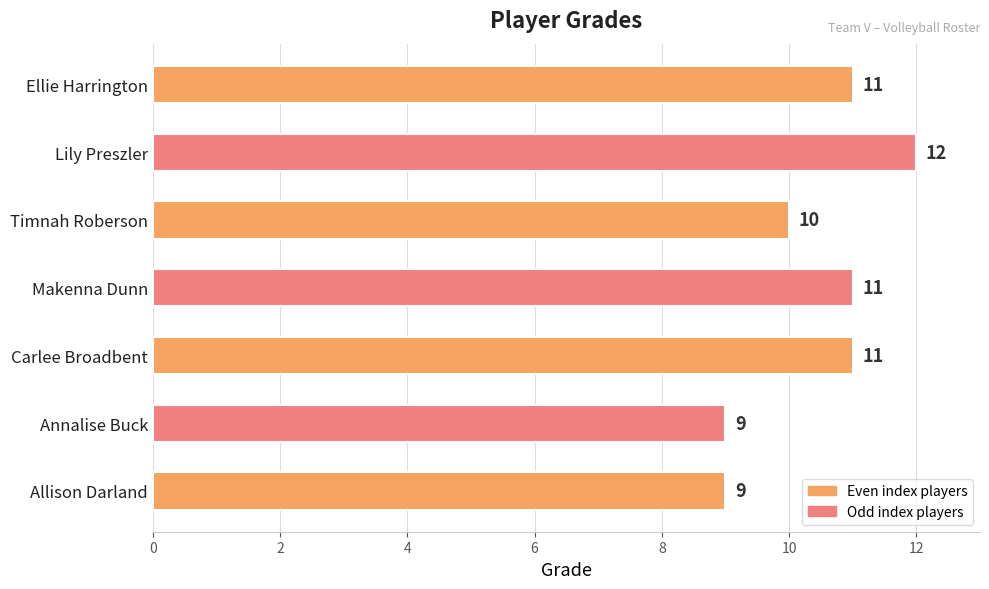

Where is the data nearest to the value 10?

Timnah Roberson